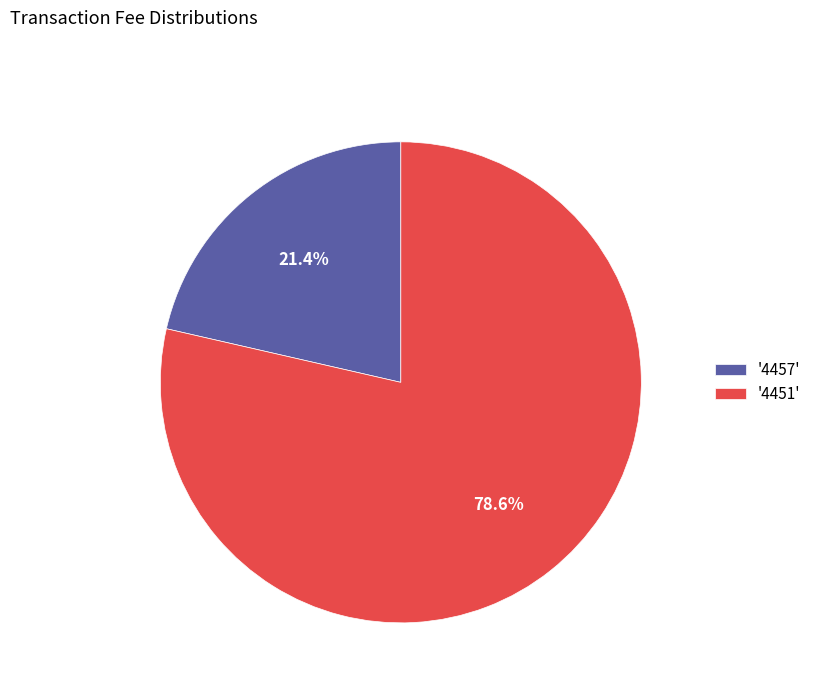

To the nearest percent, what is the average slice percentage?

50%